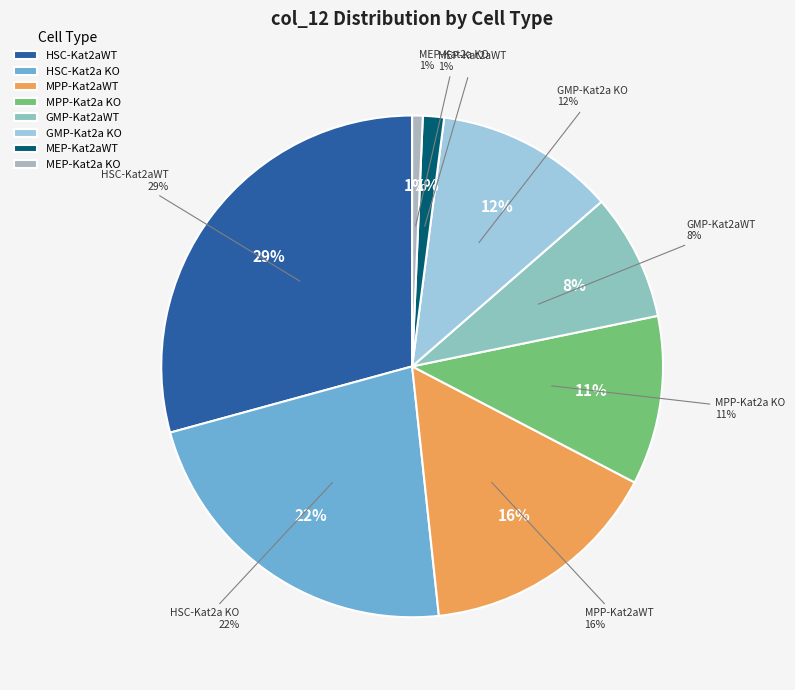

Count the number of slices in the pie.

8